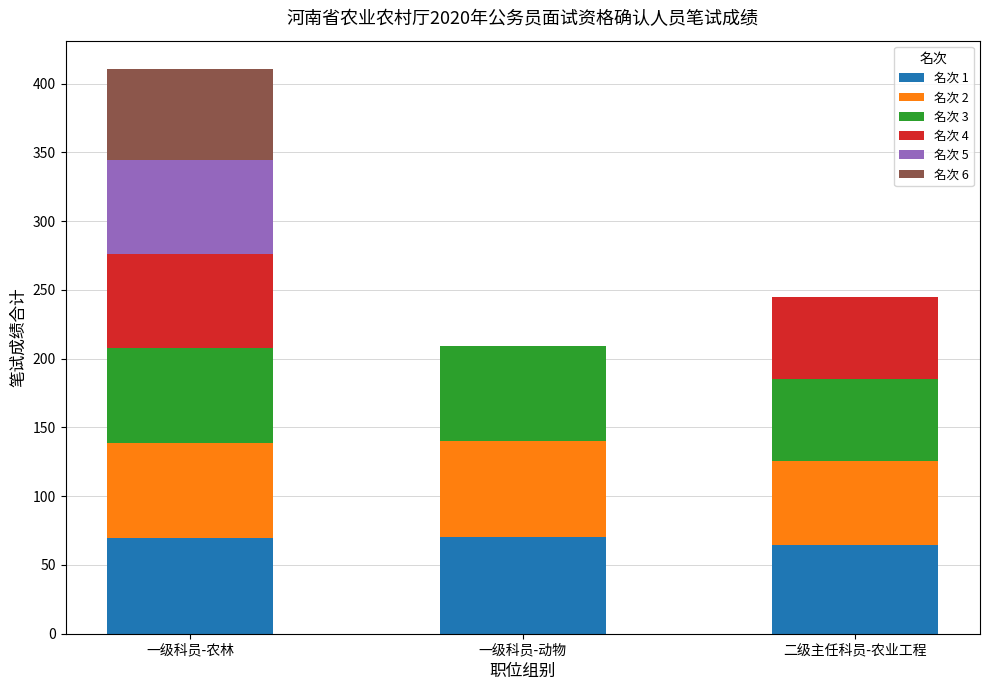

What is the sum of all 名次 1 values?

204.6